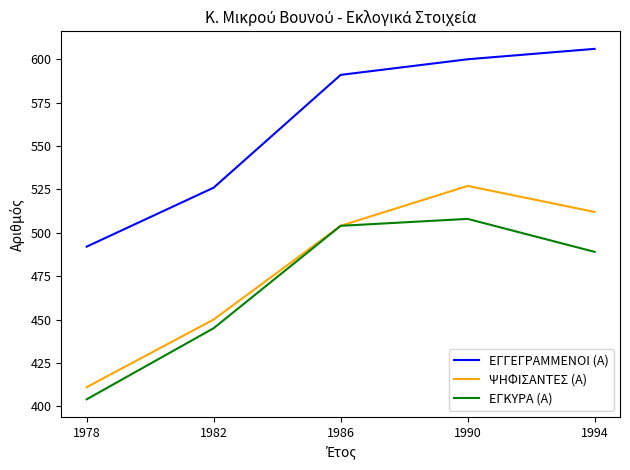

At which label does ΕΓΚΥΡΑ (Α) reach its minimum?

1978